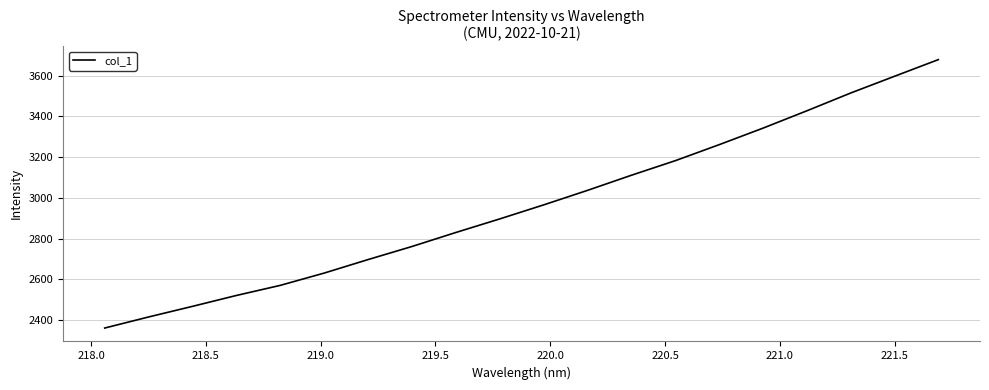

What is the maximum value shown in the chart?

3678.9